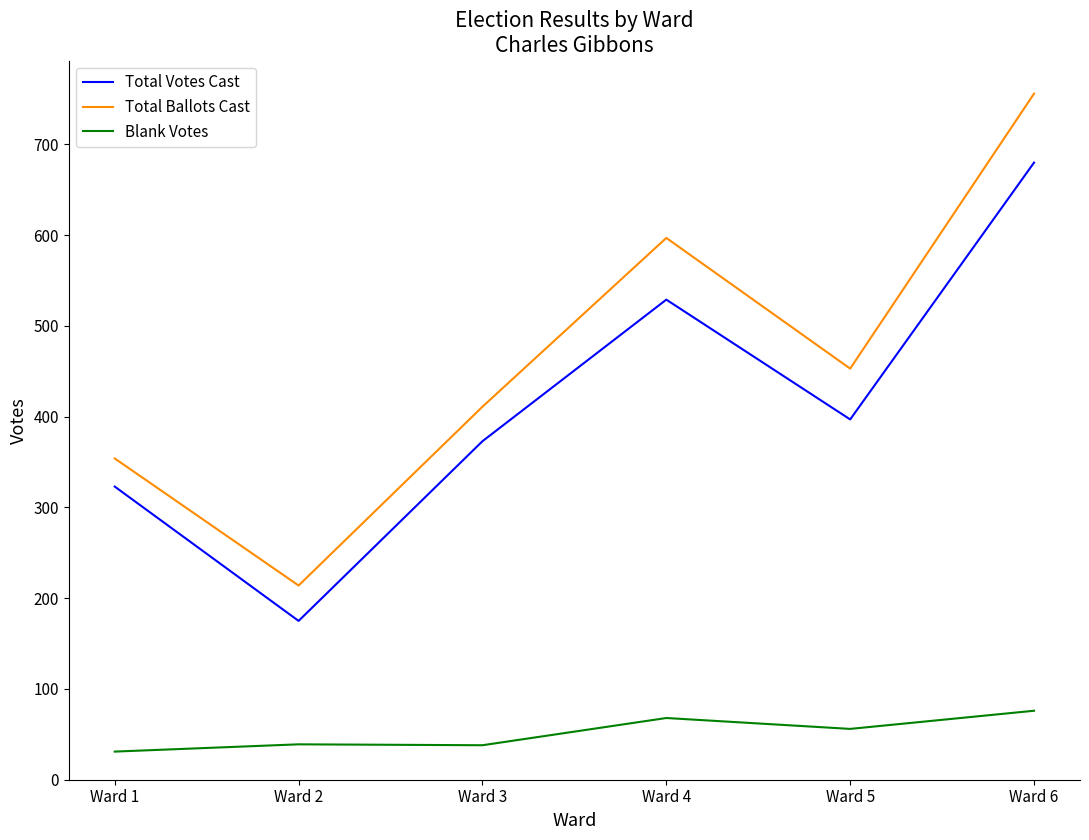

Where is Total Ballots Cast nearest to the value 485?

Ward 5